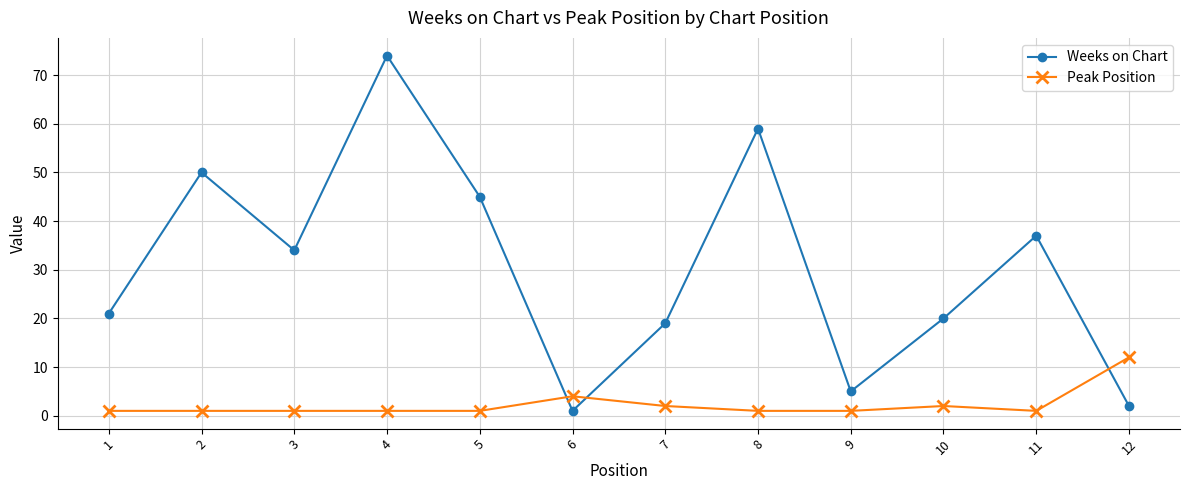

Rank the categories by Weeks on Chart value from lowest to highest.

6, 12, 9, 7, 10, 1, 3, 11, 5, 2, 8, 4